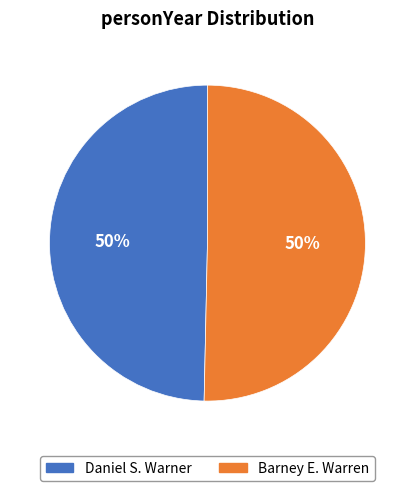

What percentage is the Barney E. Warren slice, to the nearest percent?

50%